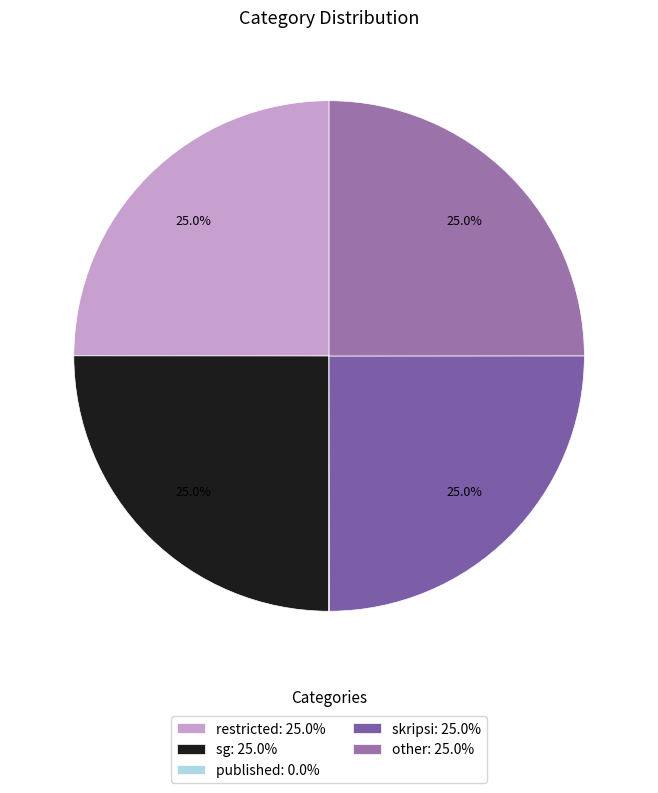

Count the number of slices in the pie.

5